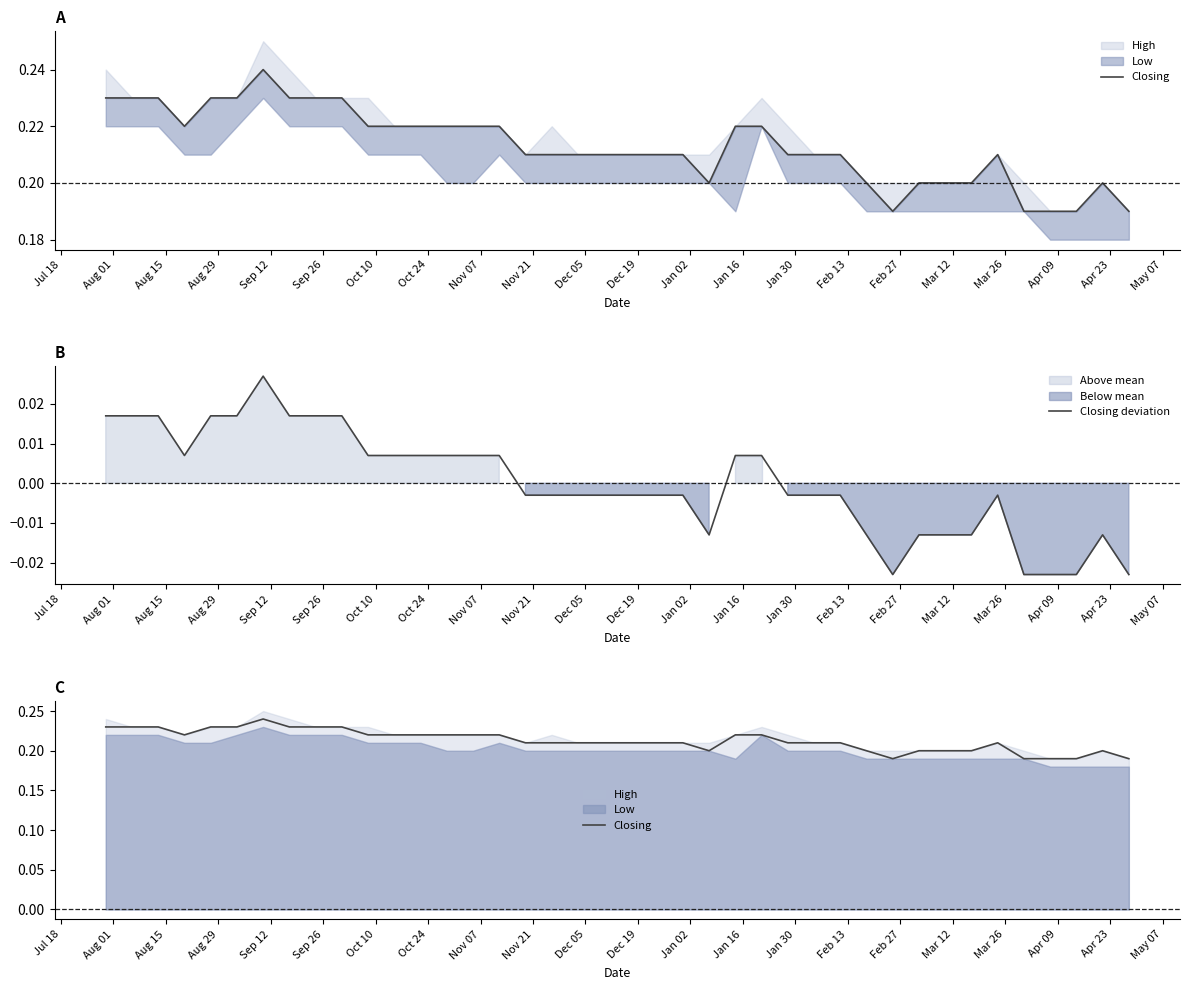

Is the value of Closing at Jan 30 greater than the value of Closing deviation at 35?

Yes